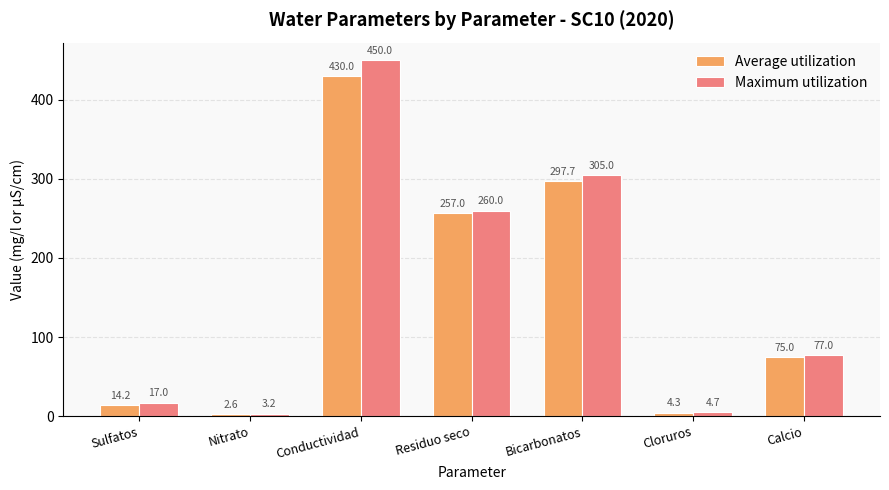

Reading left to right, extract all data points from this chart.

Average utilization: Sulfatos=14.2	Nitrato=2.6	Conductividad=430.0	Residuo seco=257.0	Bicarbonatos=297.7	Cloruros=4.3	Calcio=75.0
Maximum utilization: Sulfatos=17.0	Nitrato=3.2	Conductividad=450.0	Residuo seco=260.0	Bicarbonatos=305.0	Cloruros=4.7	Calcio=77.0